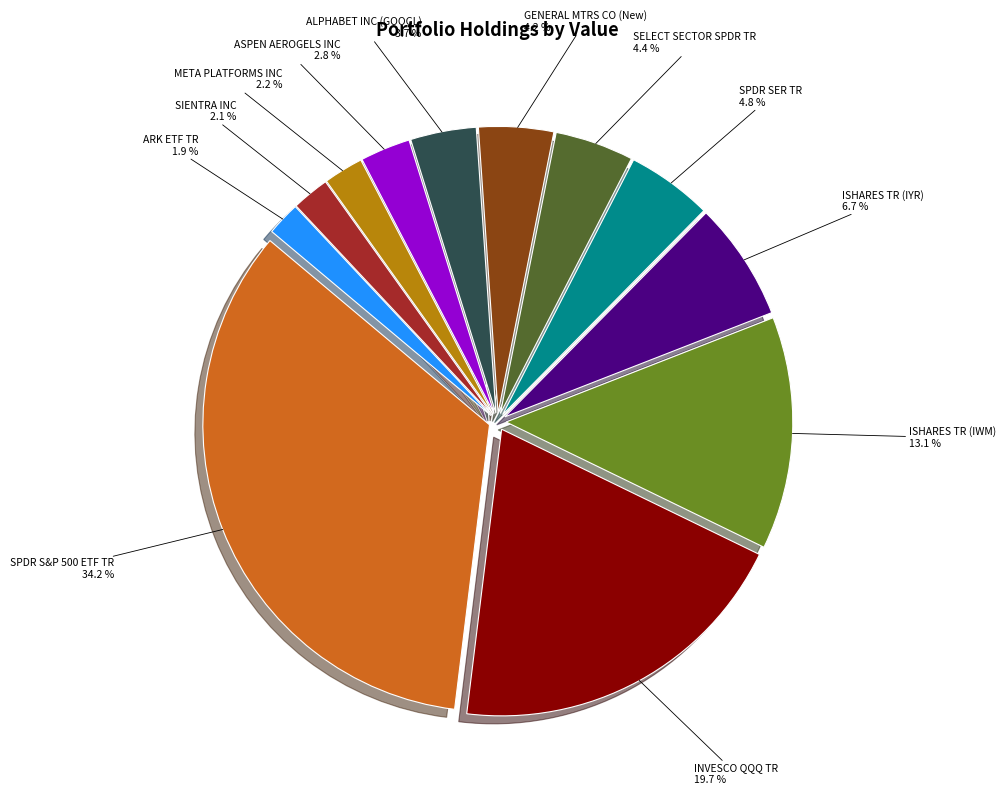

To the nearest percent, what portion does ISHARES TR (IWM) represent?

13%